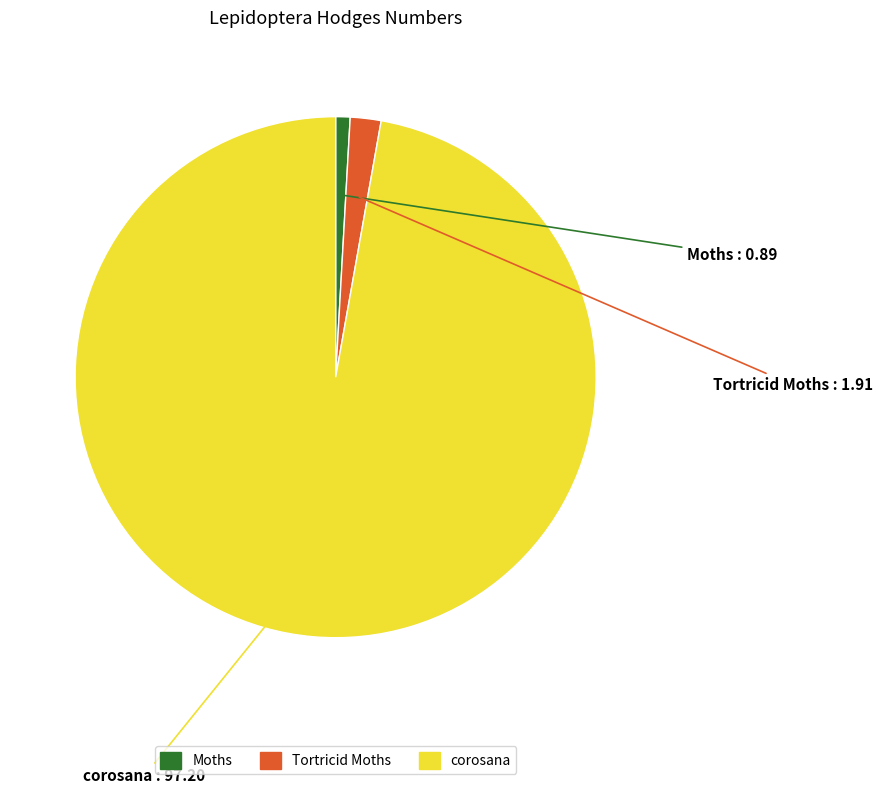

Combined, do corosana and Tortricid Moths account for over 50%?

Yes